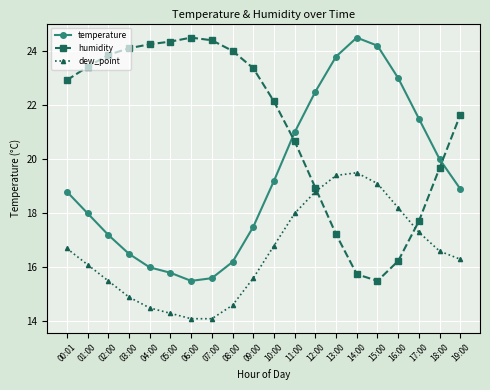

What is the highest value of the temperature series?

24.5